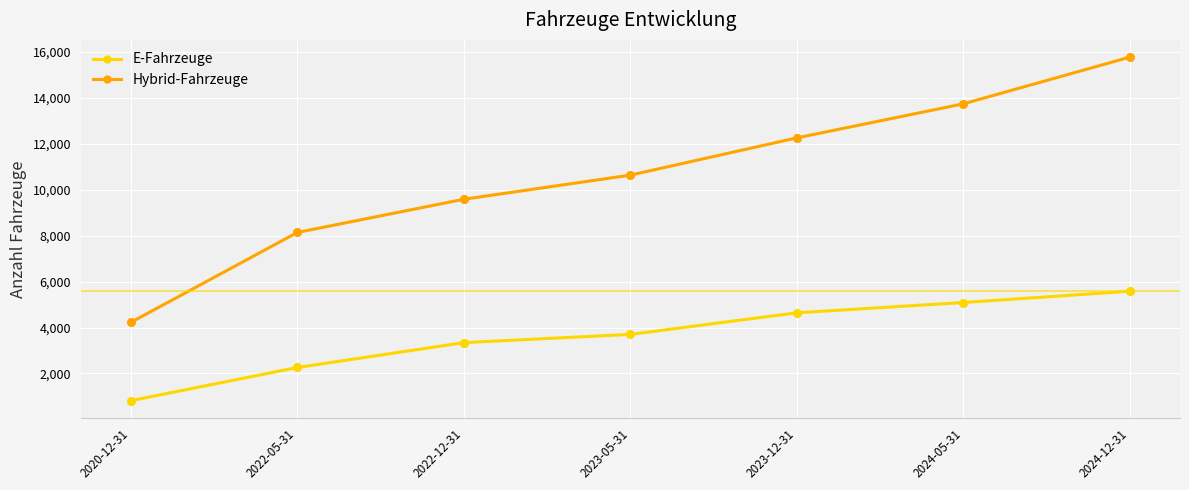

What are all the series names shown in the legend?

E-Fahrzeuge, Hybrid-Fahrzeuge